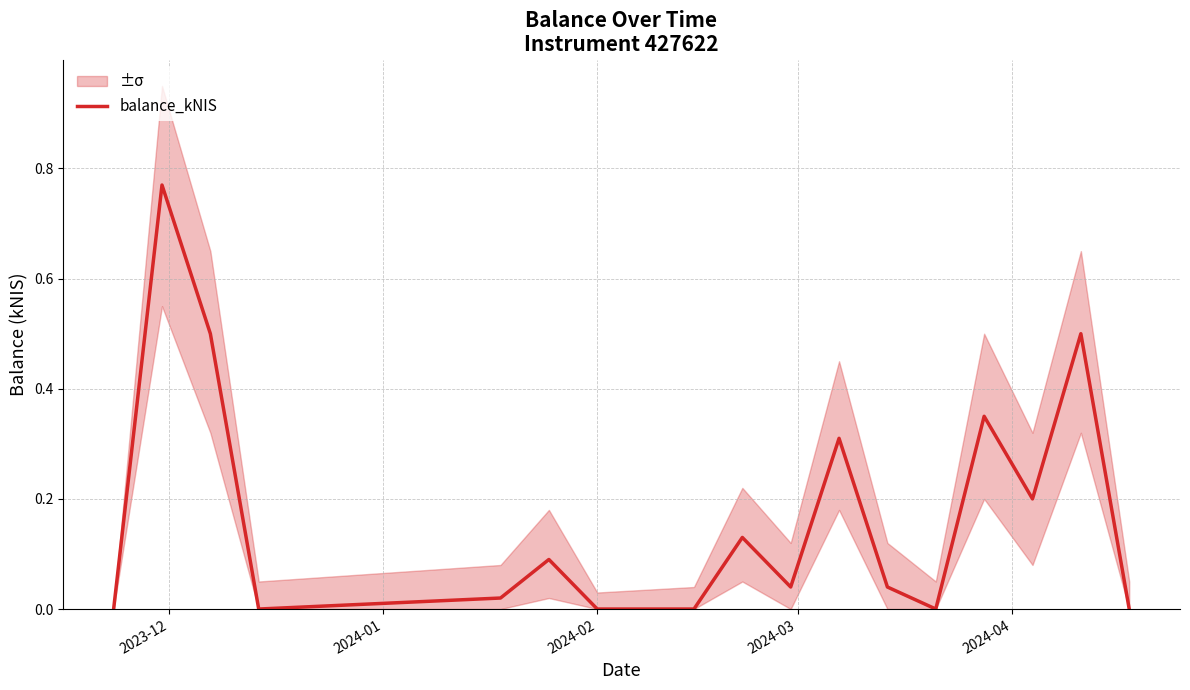

How many lines are shown in the chart?

1